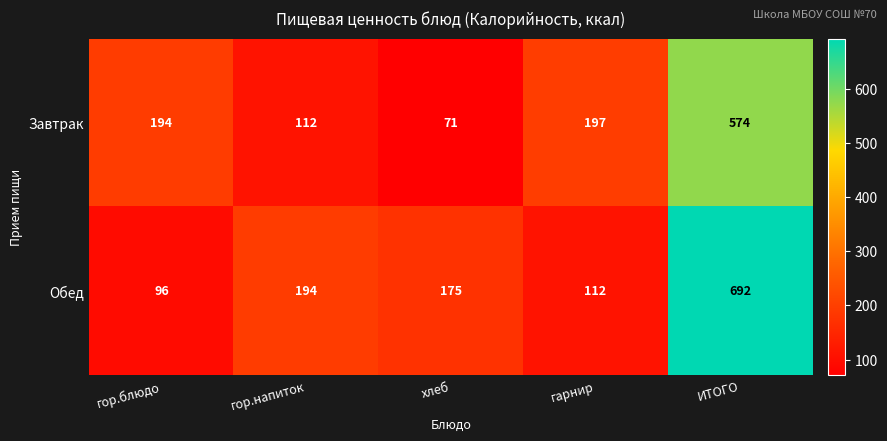

What is the difference between the highest and lowest values at ИТОГО?

118